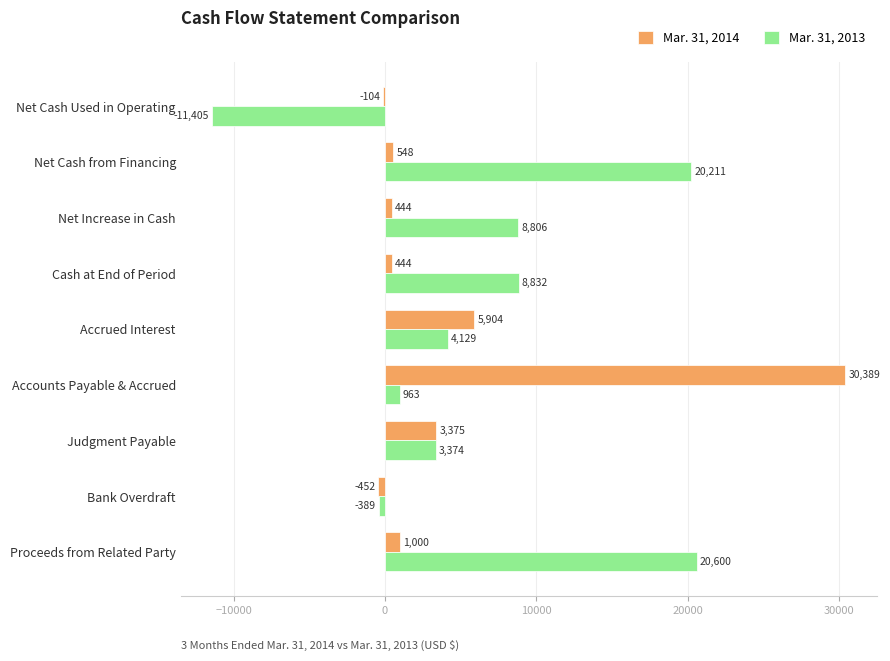

Which label corresponds to the largest value in the chart?

Accounts Payable & Accrued